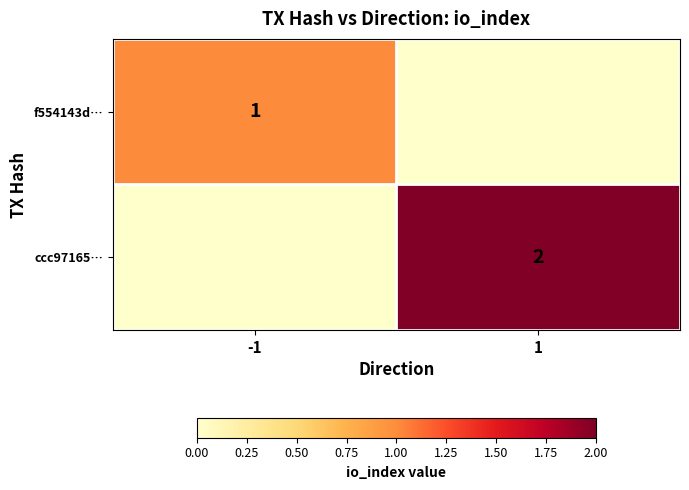

What is the total value across all series at 1?

2